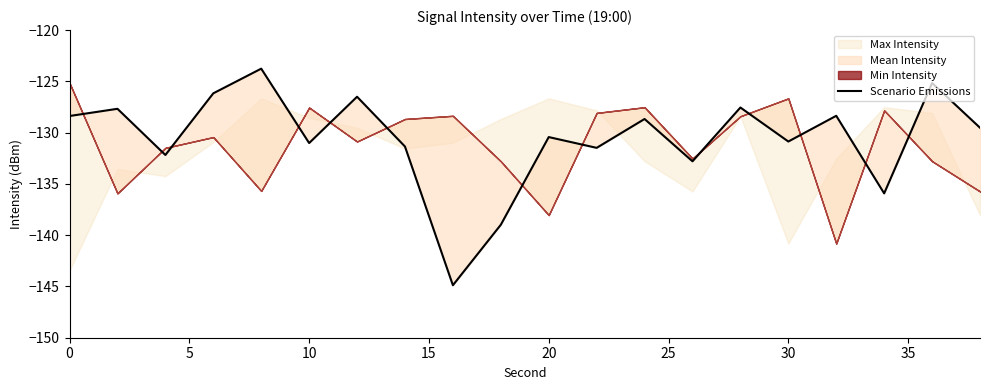

The value at 0 is -128.4. True or false?

True